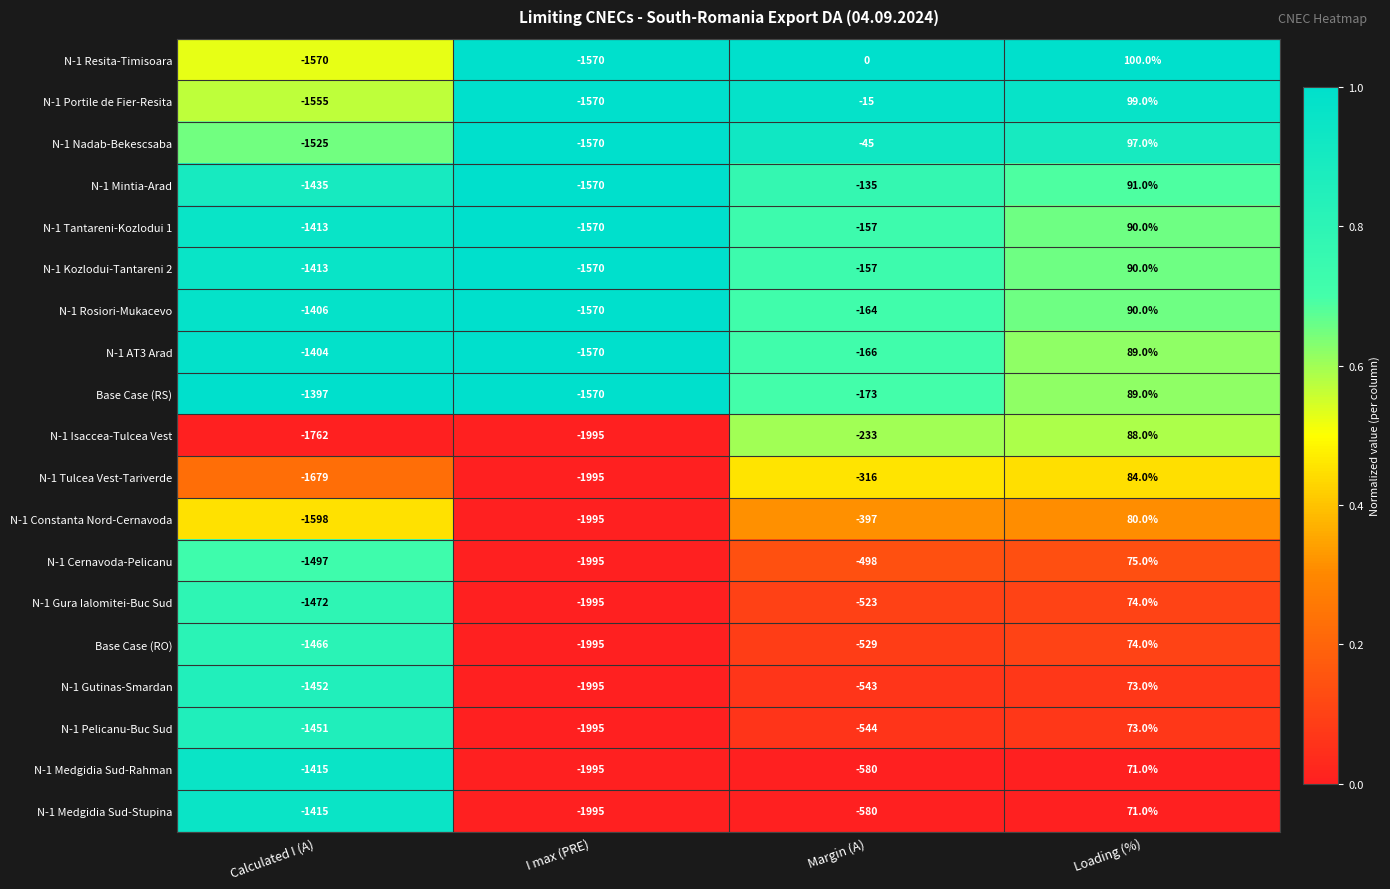

True or false: N-1 Nadab-Bekescsaba has a value of 97 at Loading (%).

True